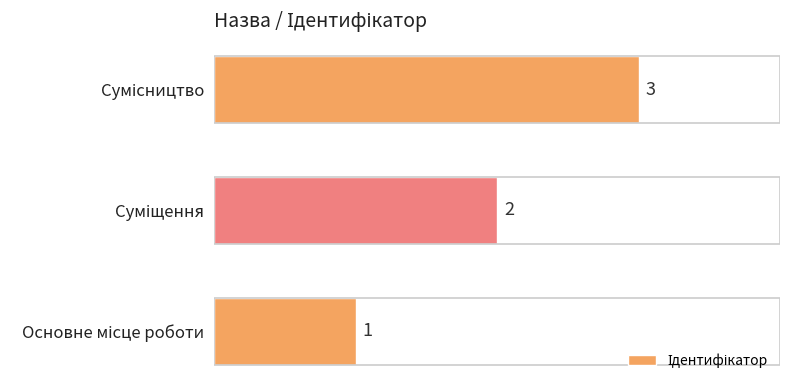

What is the sum of all values?

6